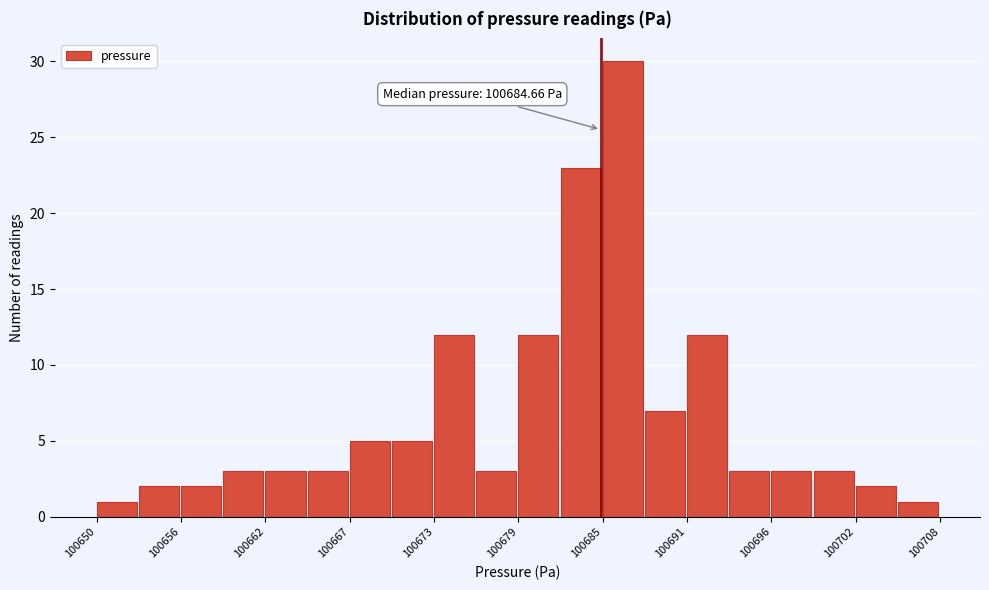

Around what value on the x-axis is the tallest bar? Give the approximate position of its centre, as read against the axis.

100686